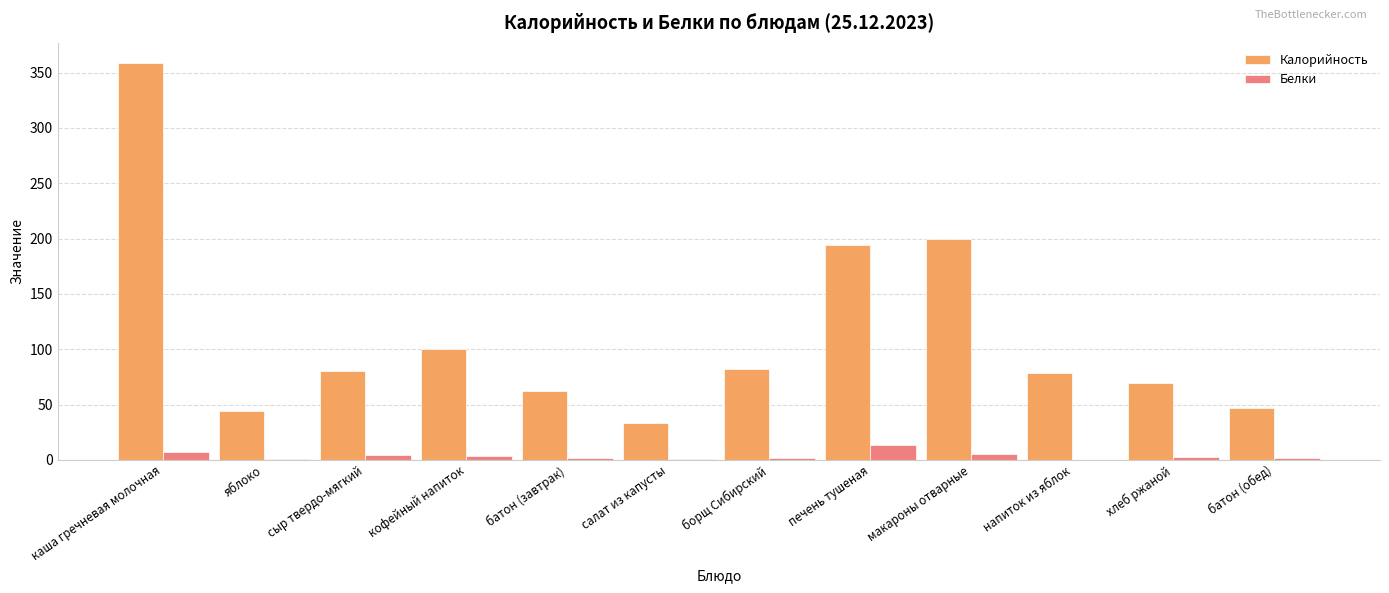

Which category has the highest value in the Калорийность series?

каша гречневая молочная